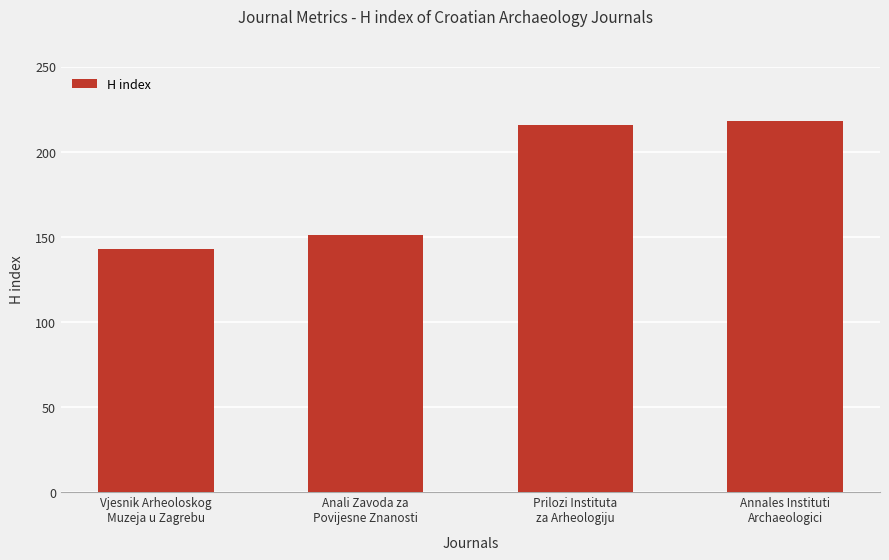

What is the label of the 3rd bar from the left?

Prilozi Instituta
za Arheologiju